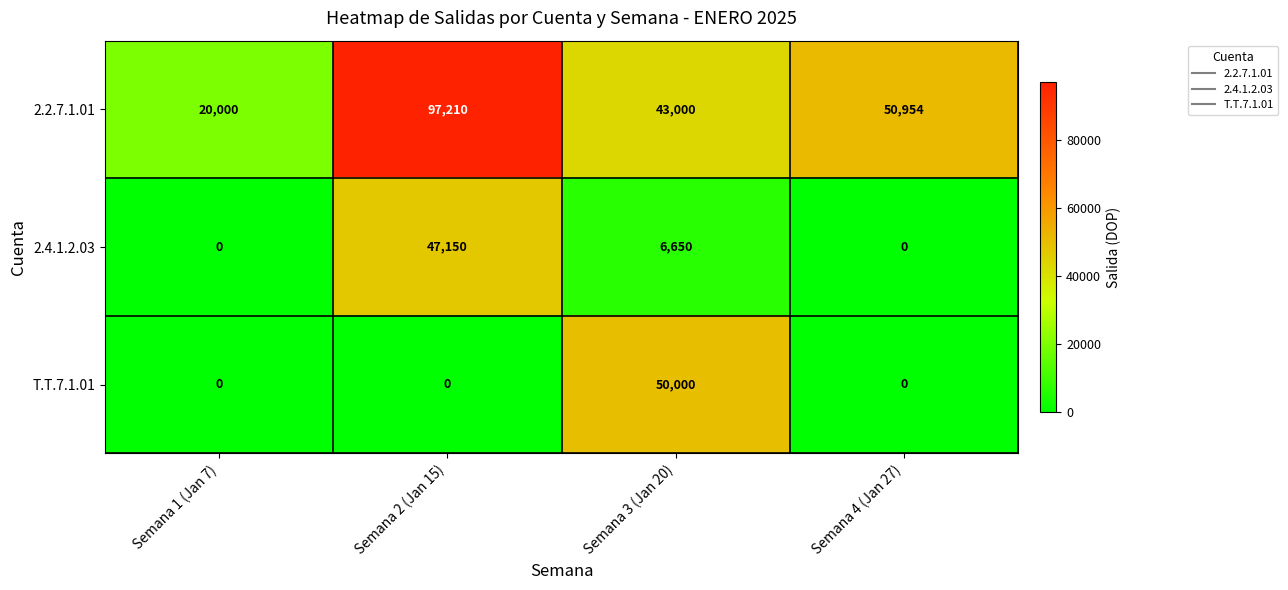

At which label does 2.4.1.2.03 first exceed 6650?

Semana 2 (Jan 15)